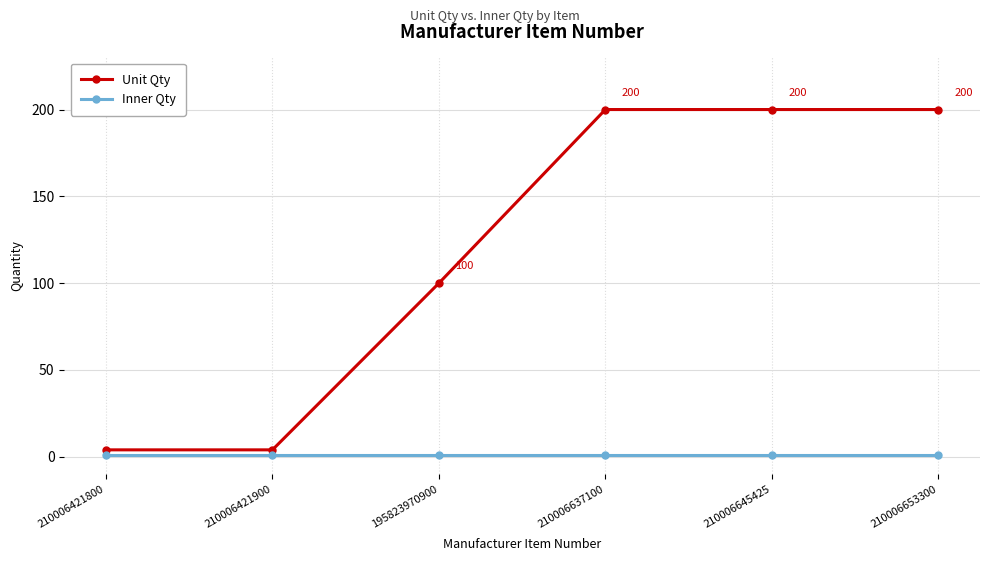

What is the difference between the highest and lowest values at 210006653300?

199